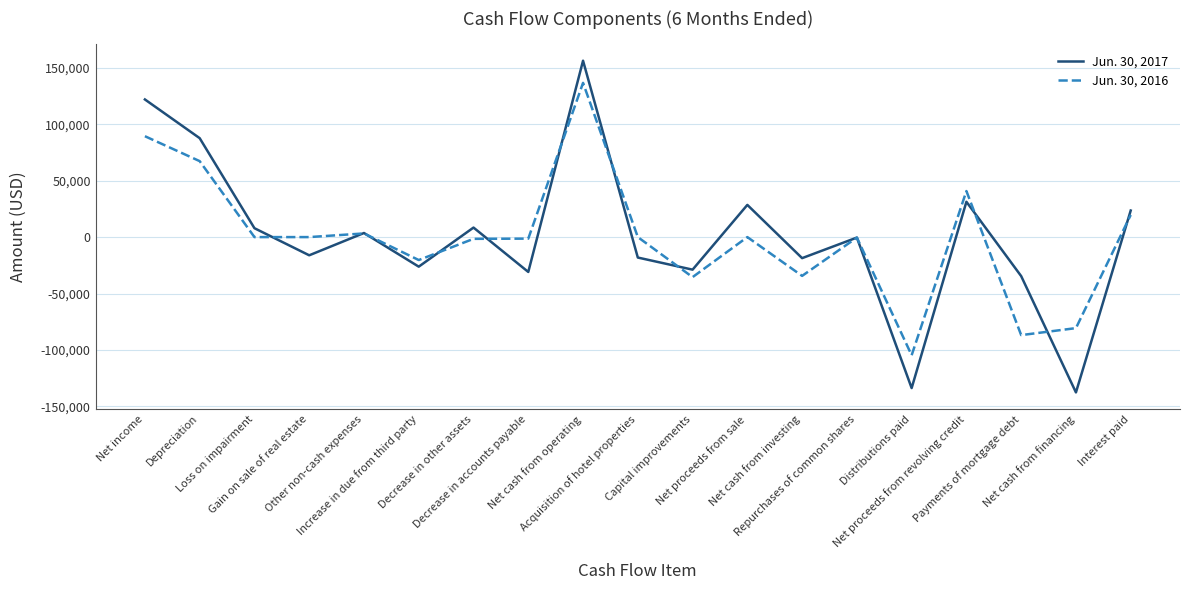

What is the highest value of the Jun. 30, 2017 series?

156309